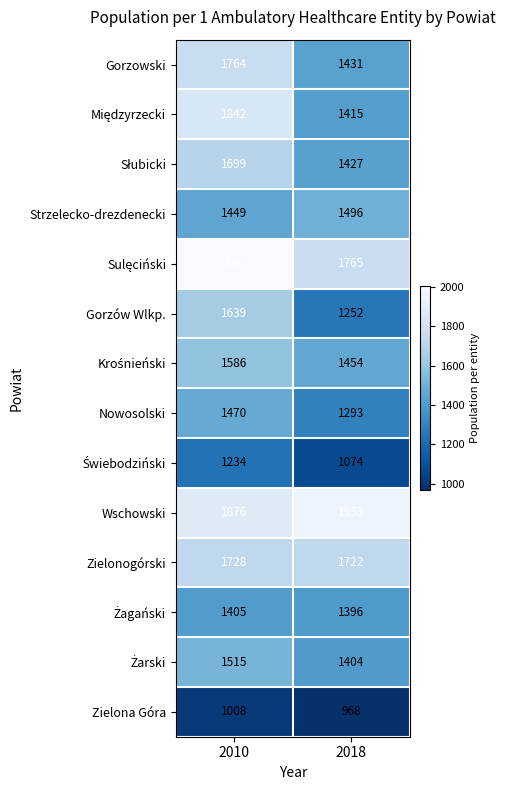

At how many categories does at least one series exceed 1253?

2